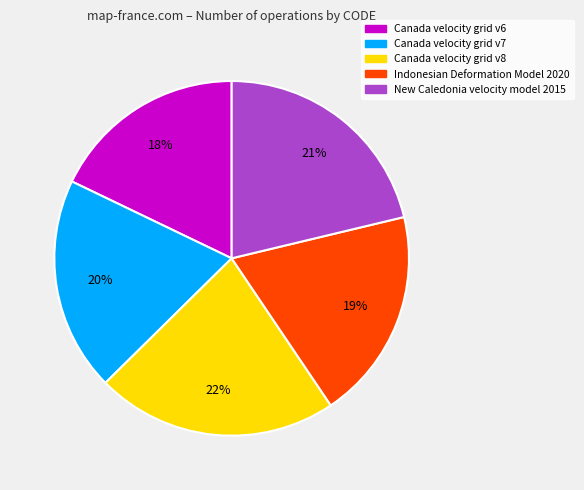

Is it true that Canada velocity grid v8 is 27% of the pie?

False